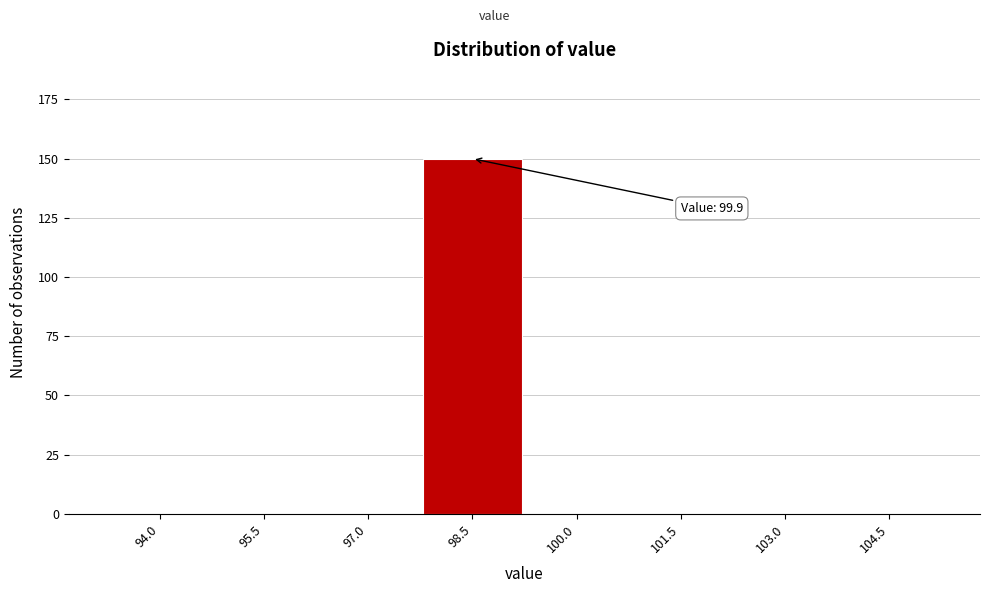

Reading right to left, what are all the values shown in this chart?

104.5=0	103.0=0	101.5=0	100.0=0	98.5=150	97.0=0	95.5=0	94.0=0